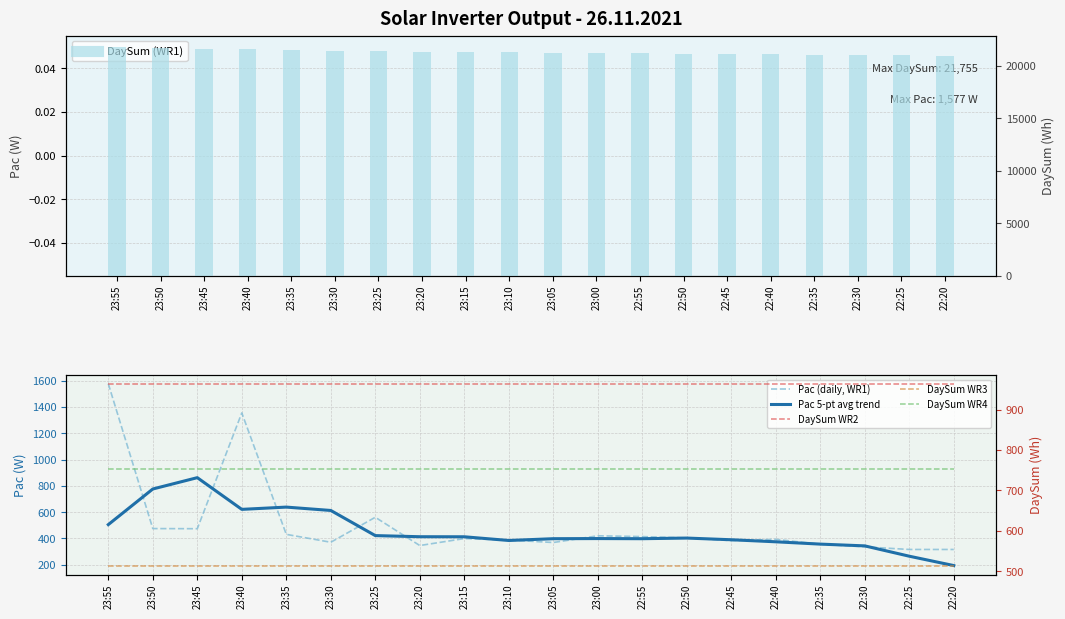

The DaySum WR2 series shows 585.6 at 23:40. True or false?

False